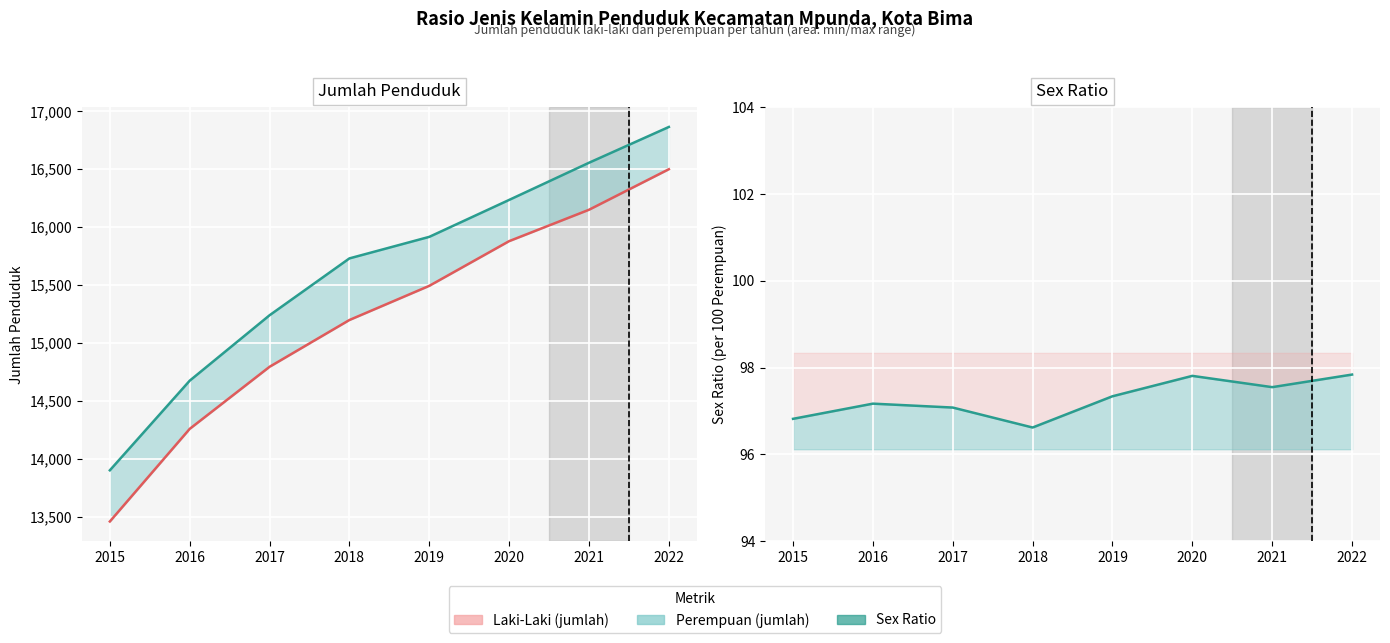

How many distinct data groups are displayed?

3